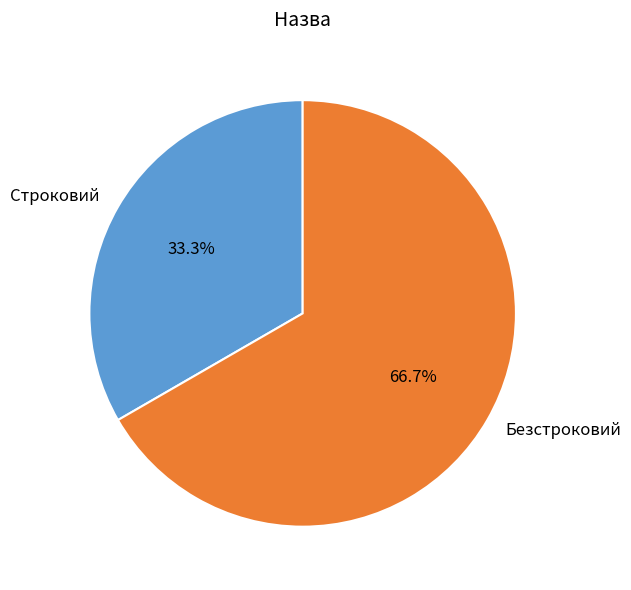

What is the smallest slice in the pie chart?

Строковий